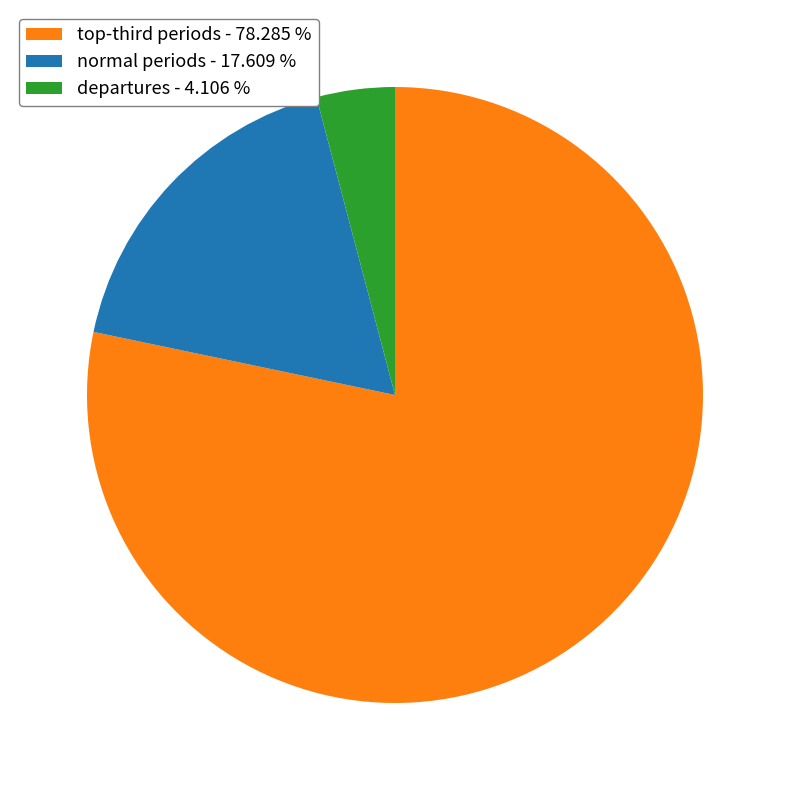

Is there a majority slice in this chart?

Yes